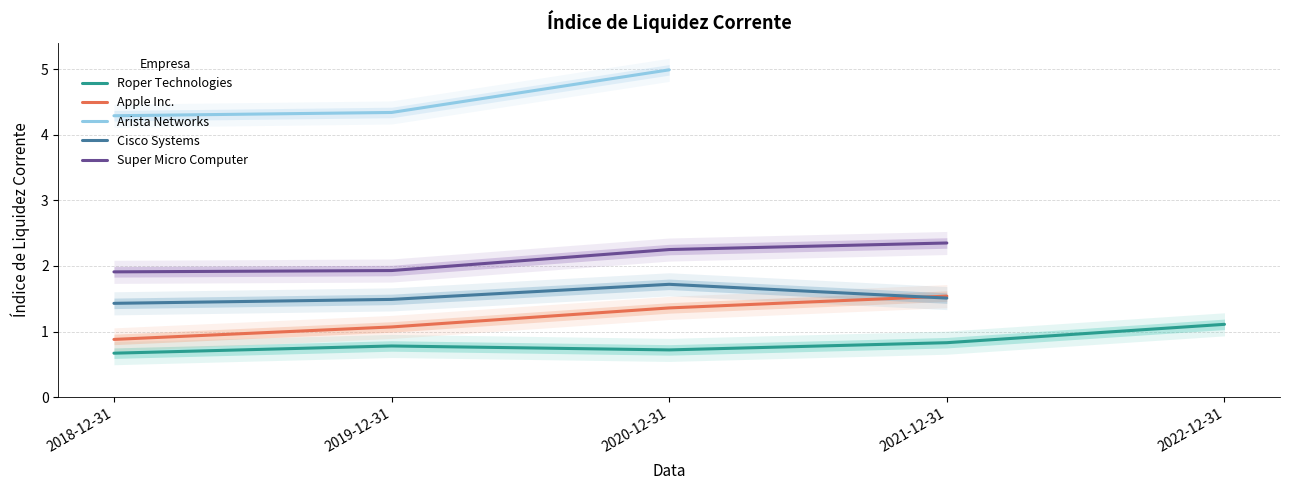

True or false: Cisco Systems and Roper Technologies intersect in this chart.

False